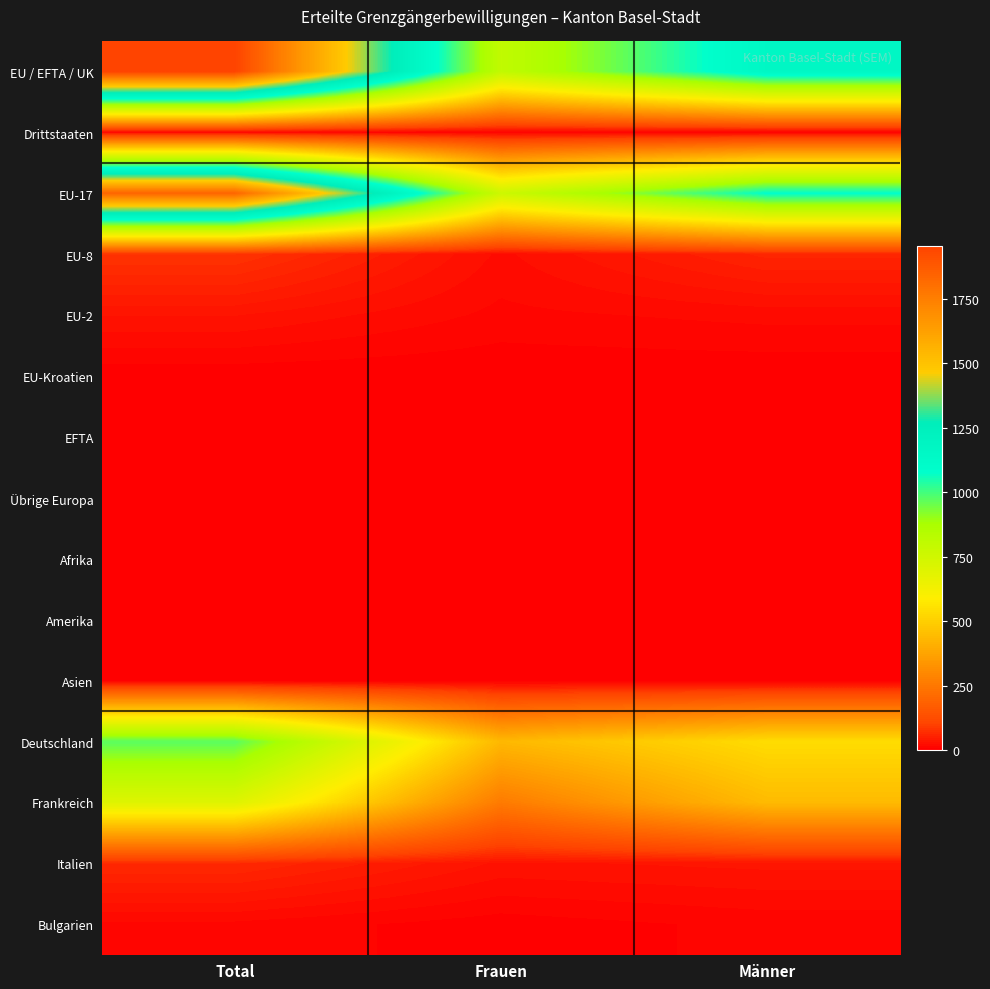

What is the spread (max minus min) of values at Frauen?

798